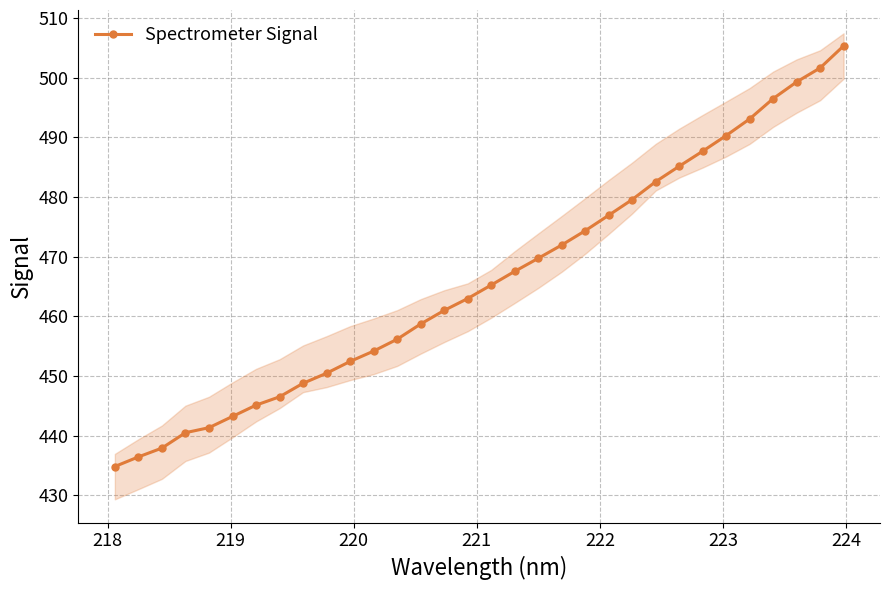

True or false: Spectrometer Signal has more than 2 interior local peaks.

False